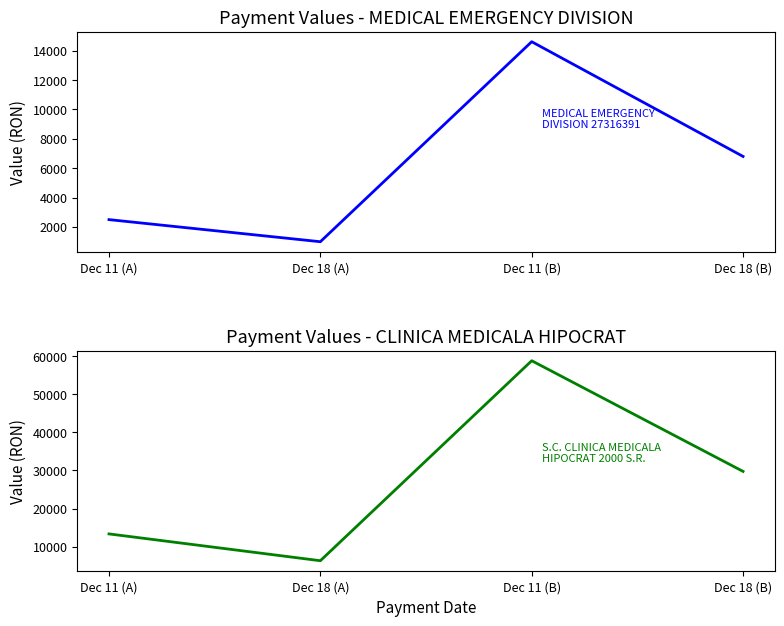

True or false: MEDICAL EMERGENCY DIVISION 27316391 and S.C. CLINICA MEDICALA HIPOCRAT 2000 S.R. cross at least once.

False